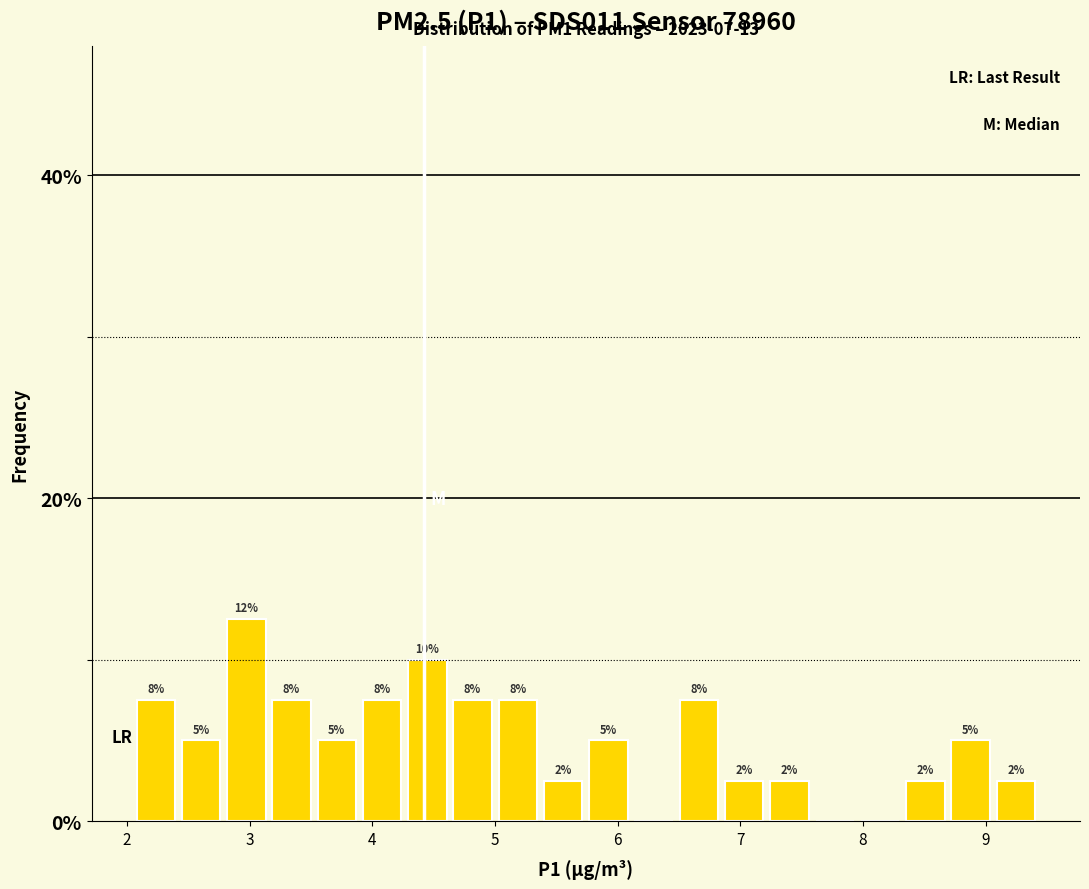

Read against the x-axis, roughly where is the centre of the tallest bar?

3.0